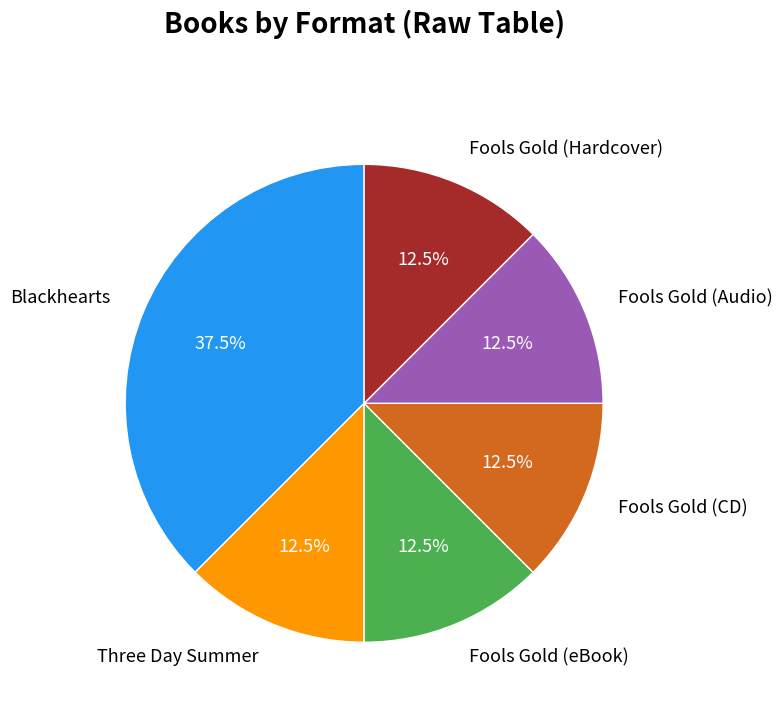

What is the largest slice in the pie chart?

Blackhearts